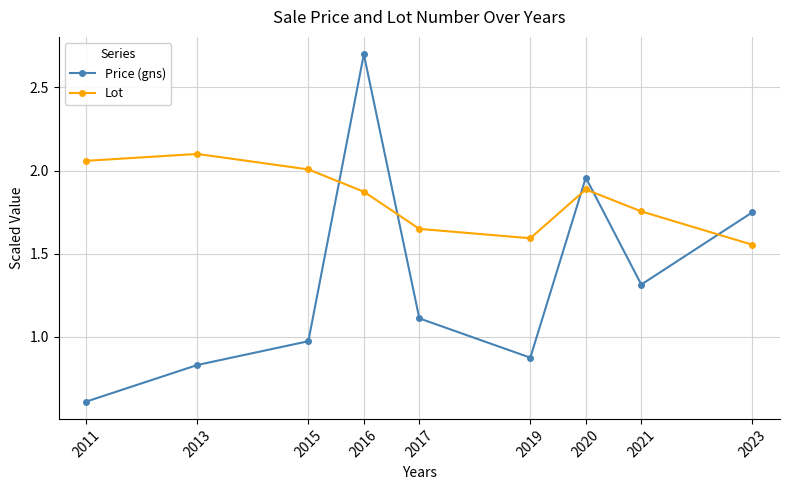

Which series changed the most between 2015 and 2016?

Price (gns)